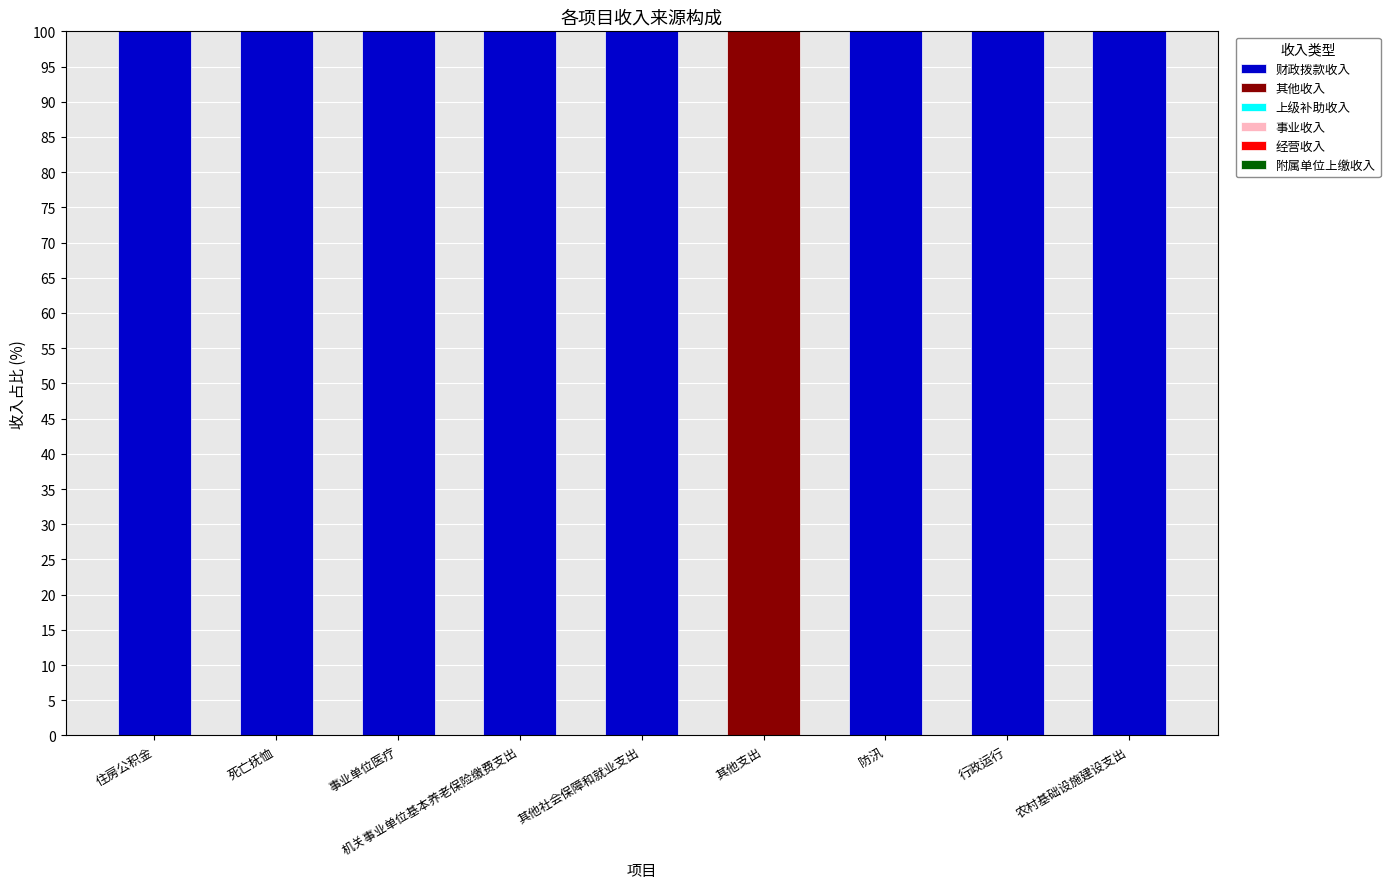

What is the approximate value of 财政拨款收入 at 机关事业单位基本养老保险缴费支出?

100